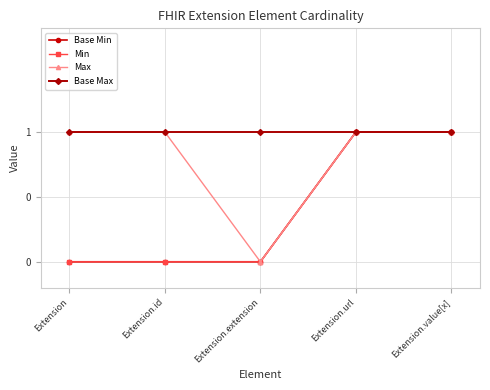

Is this an area chart (filled region under the line)?

No